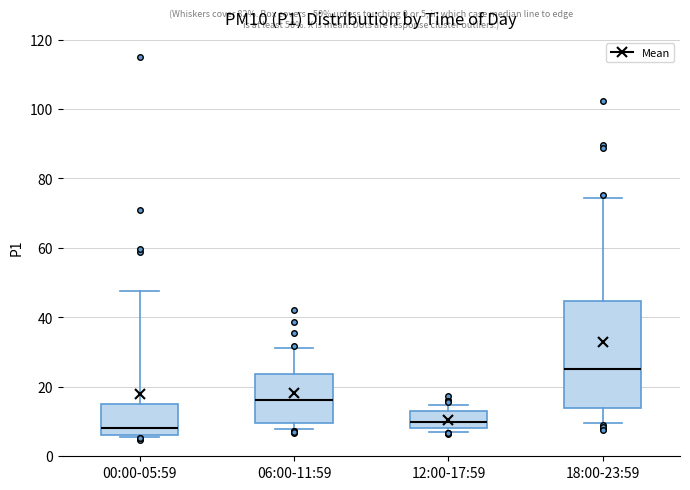

Which box is the tallest, from its lower edge to its upper edge?

18:00-23:59